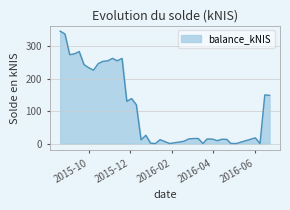

What is the greatest value displayed?

345.7